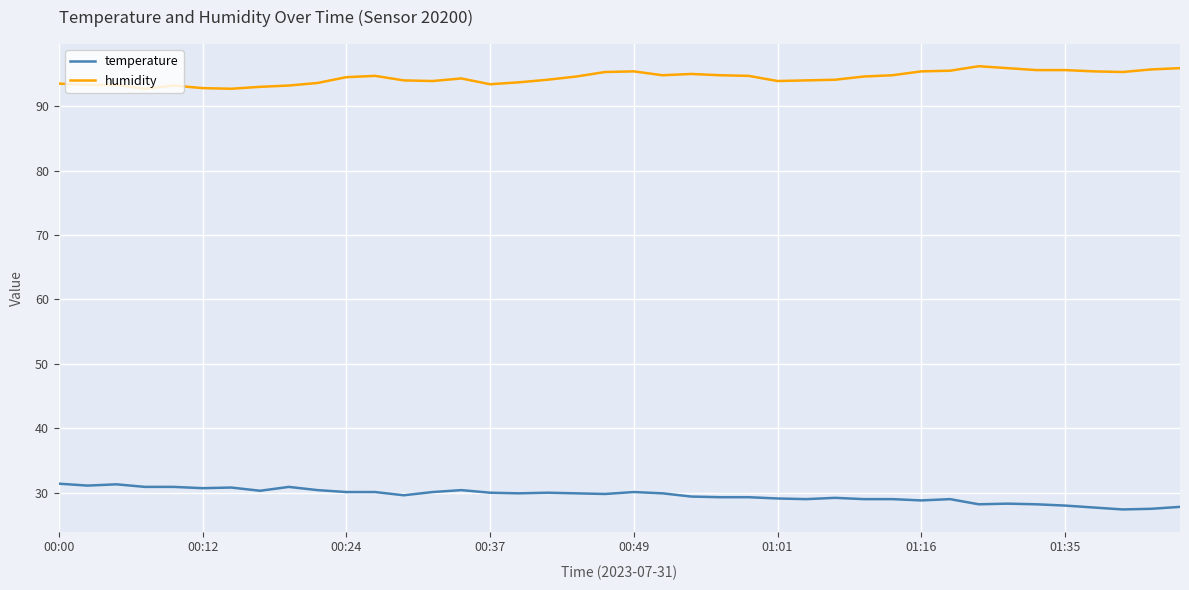

What is the difference between the maximum and minimum values in the humidity series?

3.5